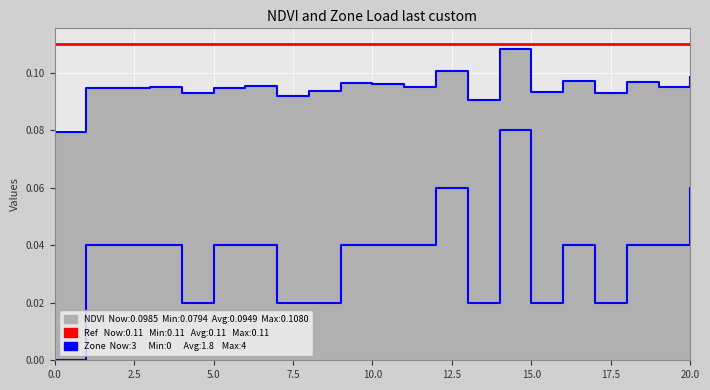

True or false: NDVI and Zone intersect in this chart.

False